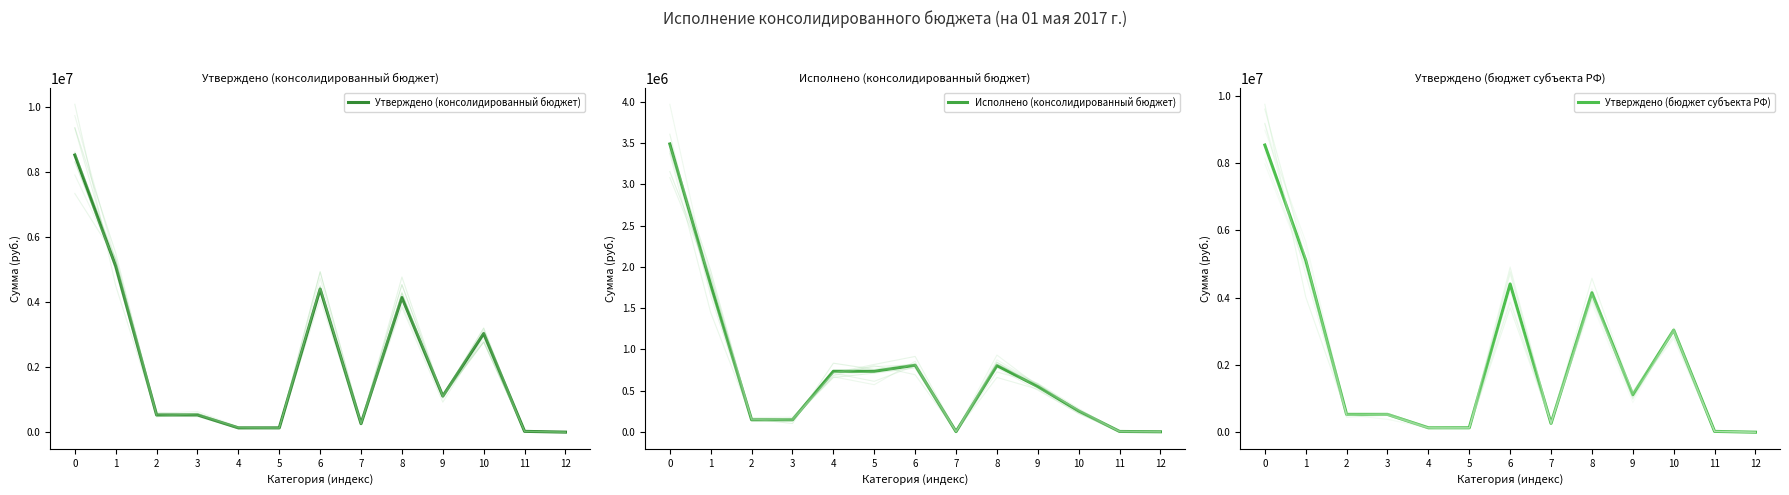

Reading left to right, list all the values displayed in this chart.

Утверждено (консолидированный бюджет): 0=8533000.0	1=5109300.0	2=529000.0	3=529000.0	4=131500.0	5=131500.0	6=4405100.0	7=260500.0	8=4144600.0	9=1109500.0	10=3035100.0	11=23700.0	12=100.0
Исполнено (консолидированный бюджет): 0=3490705.9	1=1784080.9	2=147824.6	3=147824.6	4=735702.0	5=735702.0	6=808684.8	7=4424.1	8=804260.6	9=550345.6	10=253915.0	11=6500.0	12=2500.0
Утверждено (бюджет субъекта РФ): 0=8533000.0	1=5109300.0	2=529000.0	3=529000.0	4=131500.0	5=131500.0	6=4405100.0	7=260500.0	8=4144600.0	9=1109500.0	10=3035100.0	11=23700.0	12=100.0